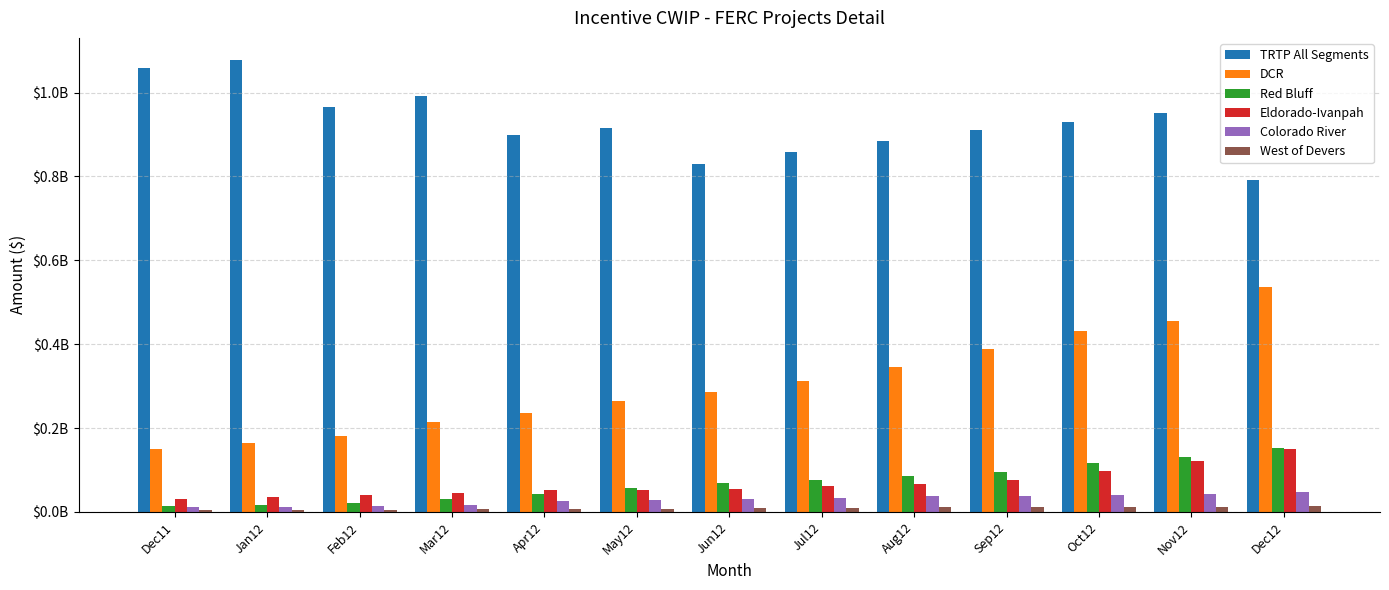

What are all the series names shown in the legend?

TRTP All Segments, DCR, Red Bluff, Eldorado-Ivanpah, Colorado River, West of Devers